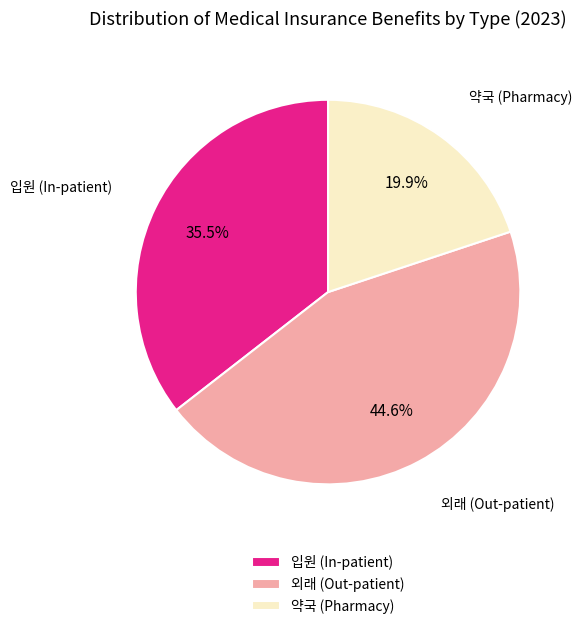

Between 외래 (Out-patient) and 입원 (In-patient), which is larger?

외래 (Out-patient)